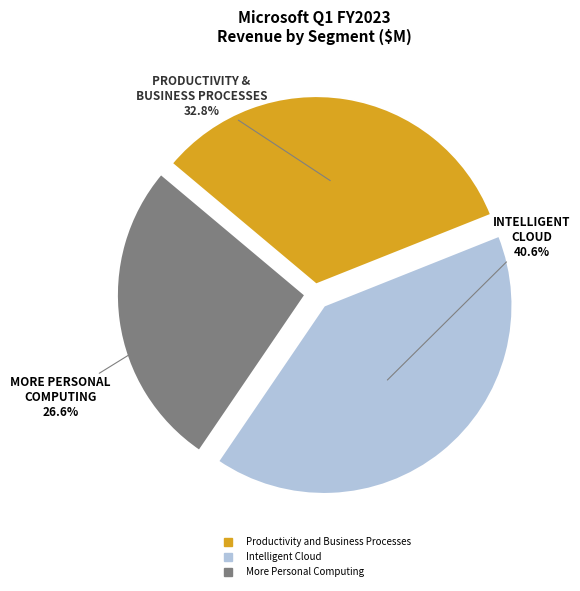

Is it true that Intelligent Cloud is 47% of the pie?

False